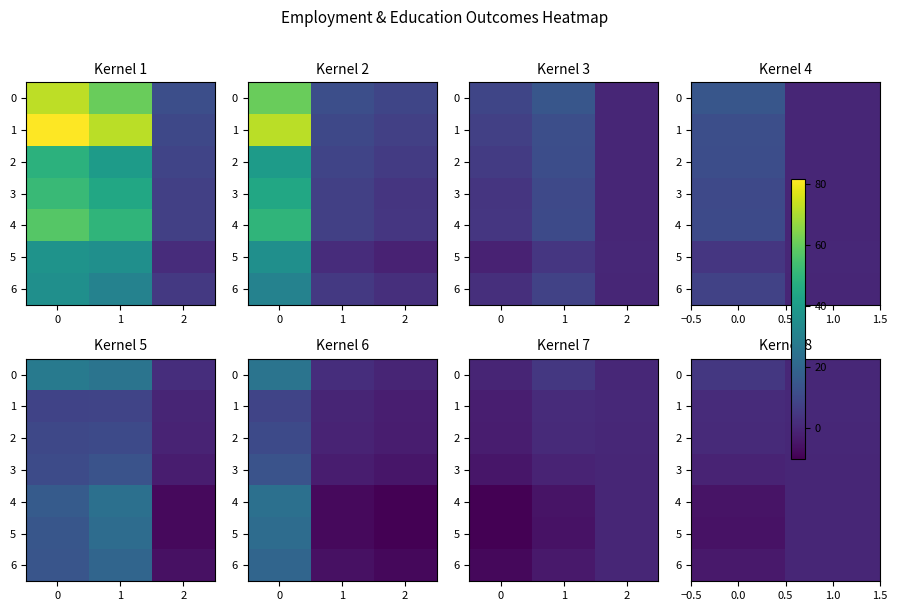

True or false: 0 has a value of 0.1 at 1.0.

False